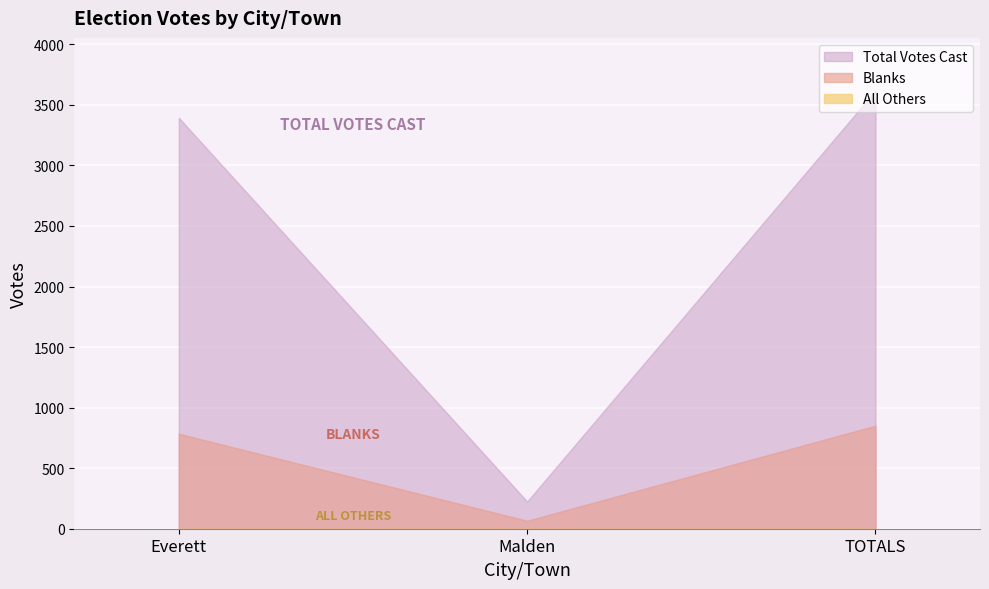

Which series has the largest total across all categories?

Total Votes Cast